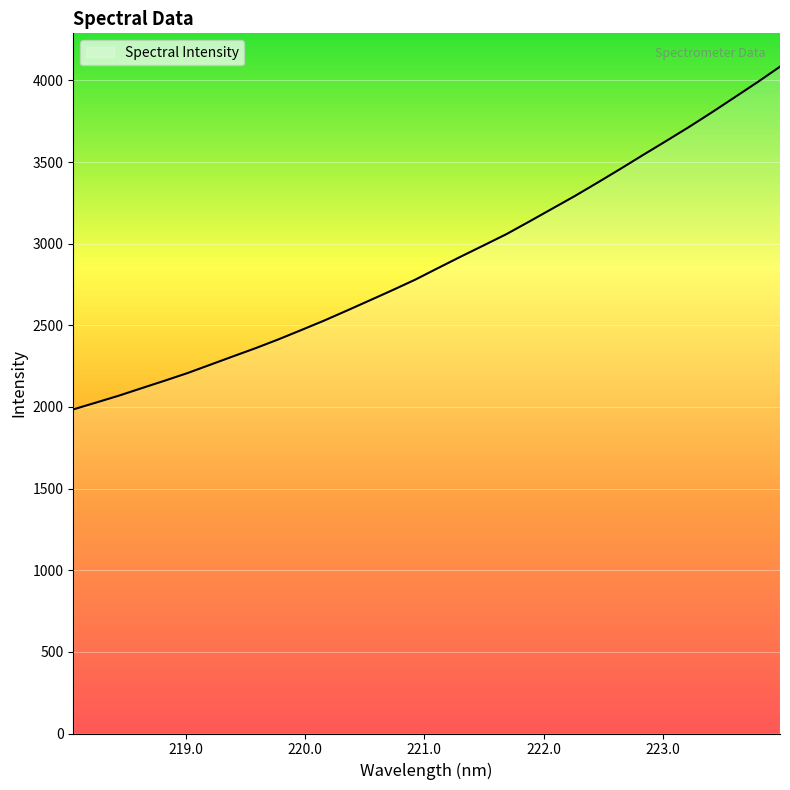

What is the greatest value displayed?

4084.2